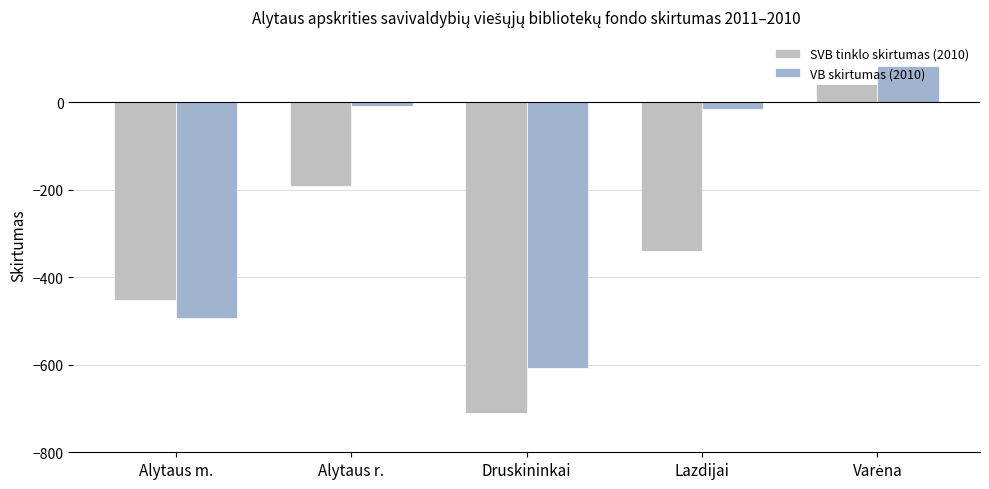

What position from the left is Alytaus r.?

2